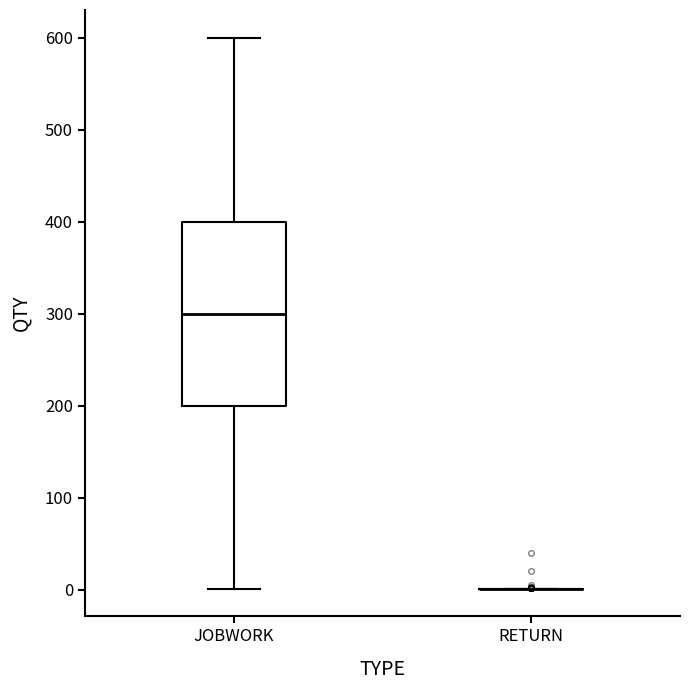

Comparing the boxes themselves (not the whiskers), which one is the tallest?

JOBWORK